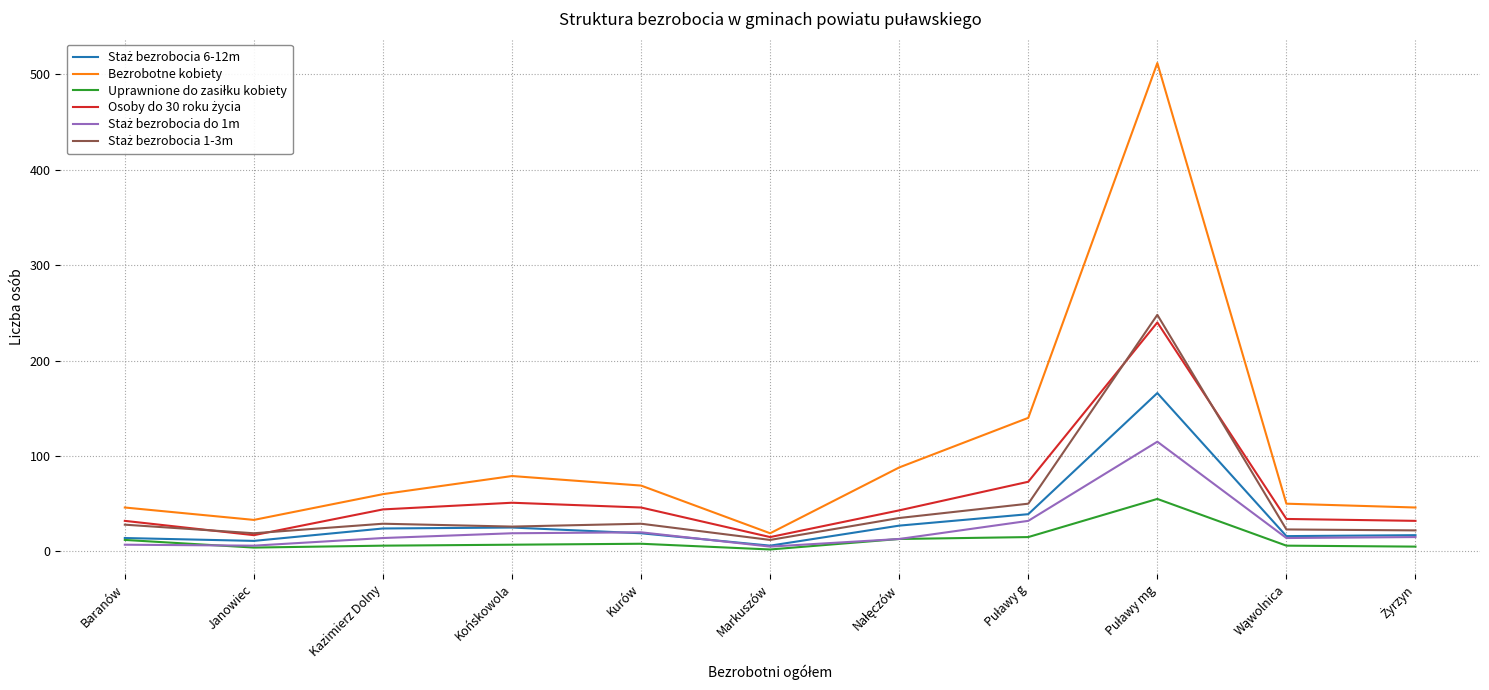

Which series has the widest spread of values?

Bezrobotne kobiety